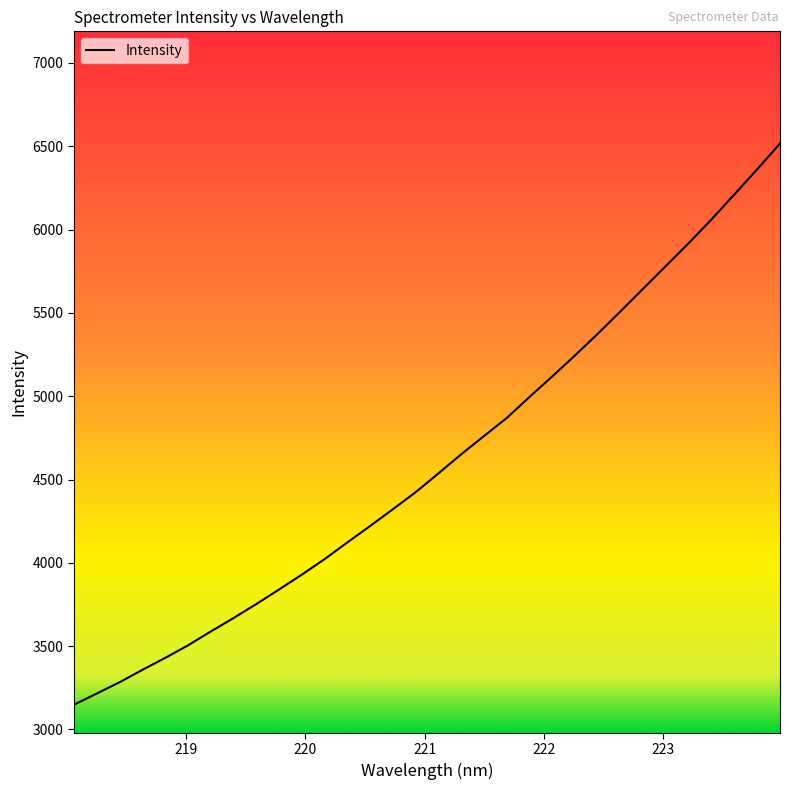

What is the difference between the maximum and minimum values?

3367.9